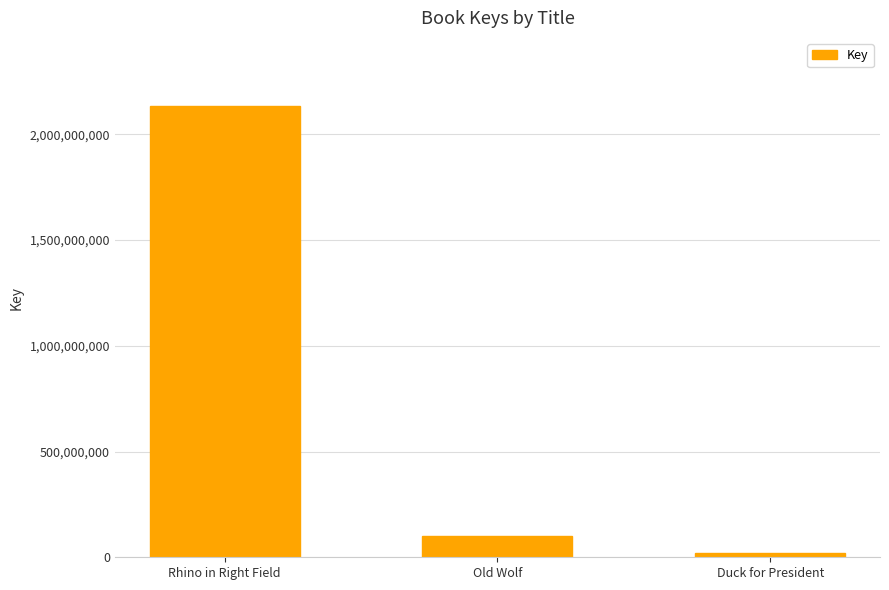

What is the average value?

752222797